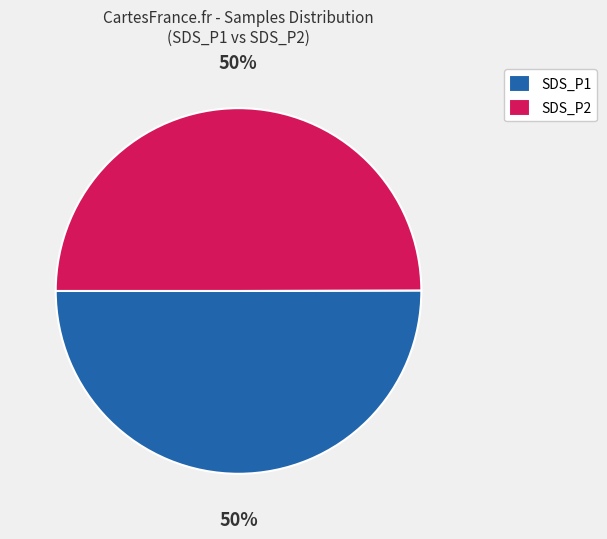

Combined, do SDS_P2 and SDS_P1 account for over 50%?

Yes